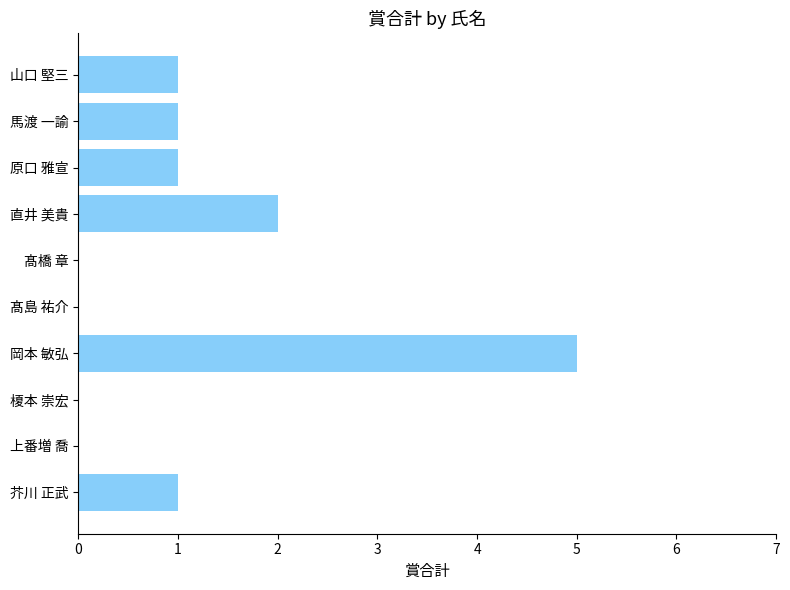

What is the change in value from 髙橋 章 to 馬渡 一諭?

+1